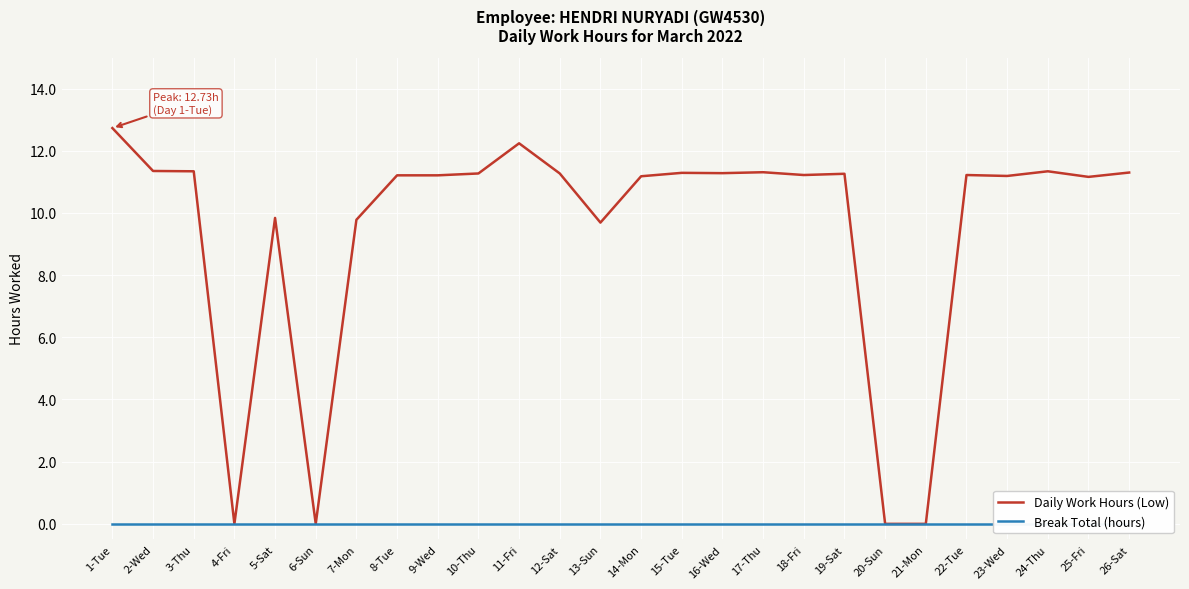

Where is Break Total (hours) nearest to the value 0?

1-Tue